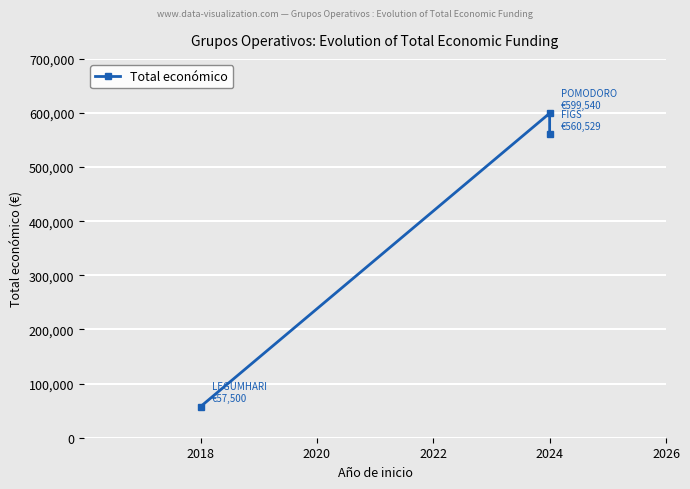

What is the change in value from 2018 to 2024?

+503029